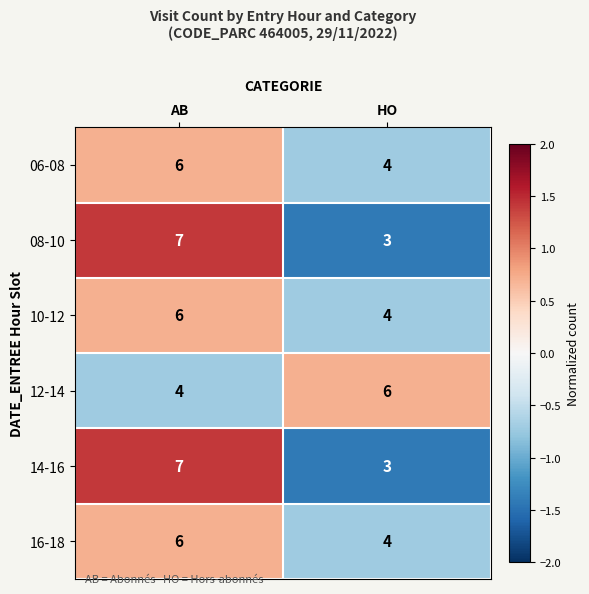

What is the difference between the highest and lowest values at AB?

3